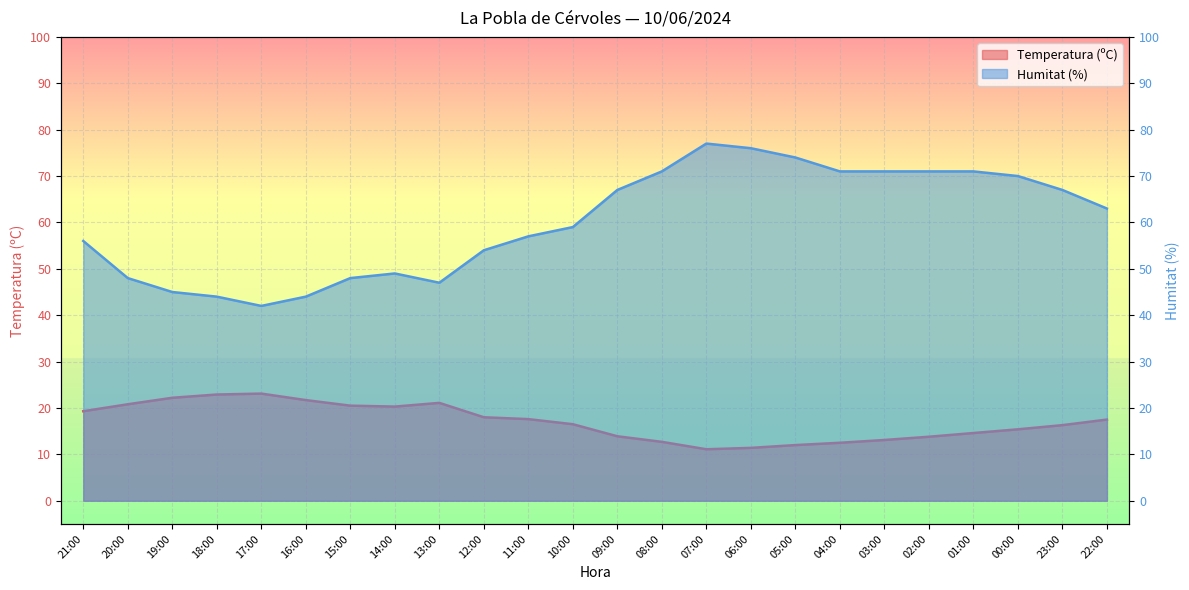

How many lines are shown in the chart?

2